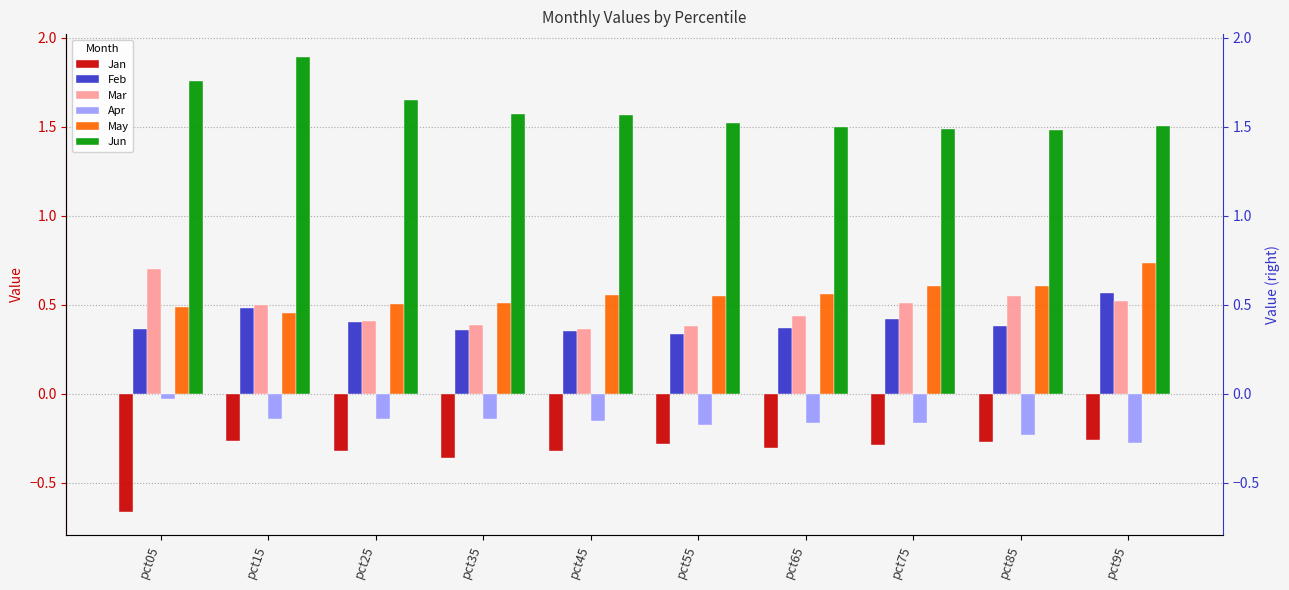

At which category does the chart reach its peak across all series?

pct15